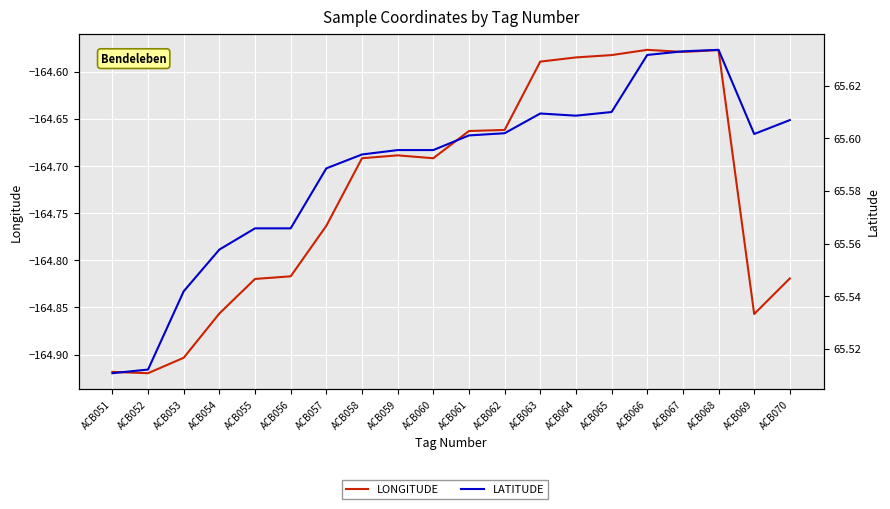

Reading right to left, what are all the values shown in this chart?

LONGITUDE: ACB070=-164.8	ACB069=-164.9	ACB068=-164.6	ACB067=-164.6	ACB066=-164.6	ACB065=-164.6	ACB064=-164.6	ACB063=-164.6	ACB062=-164.7	ACB061=-164.7	ACB060=-164.7	ACB059=-164.7	ACB058=-164.7	ACB057=-164.8	ACB056=-164.8	ACB055=-164.8	ACB054=-164.9	ACB053=-164.9	ACB052=-164.9	ACB051=-164.9
LATITUDE: ACB070=65.6	ACB069=65.6	ACB068=65.6	ACB067=65.6	ACB066=65.6	ACB065=65.6	ACB064=65.6	ACB063=65.6	ACB062=65.6	ACB061=65.6	ACB060=65.6	ACB059=65.6	ACB058=65.6	ACB057=65.6	ACB056=65.6	ACB055=65.6	ACB054=65.6	ACB053=65.5	ACB052=65.5	ACB051=65.5